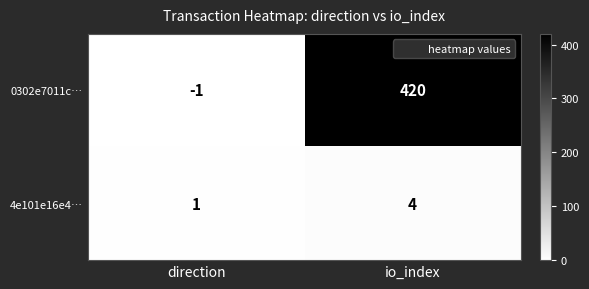

At which category is the sum across all series the highest?

io_index